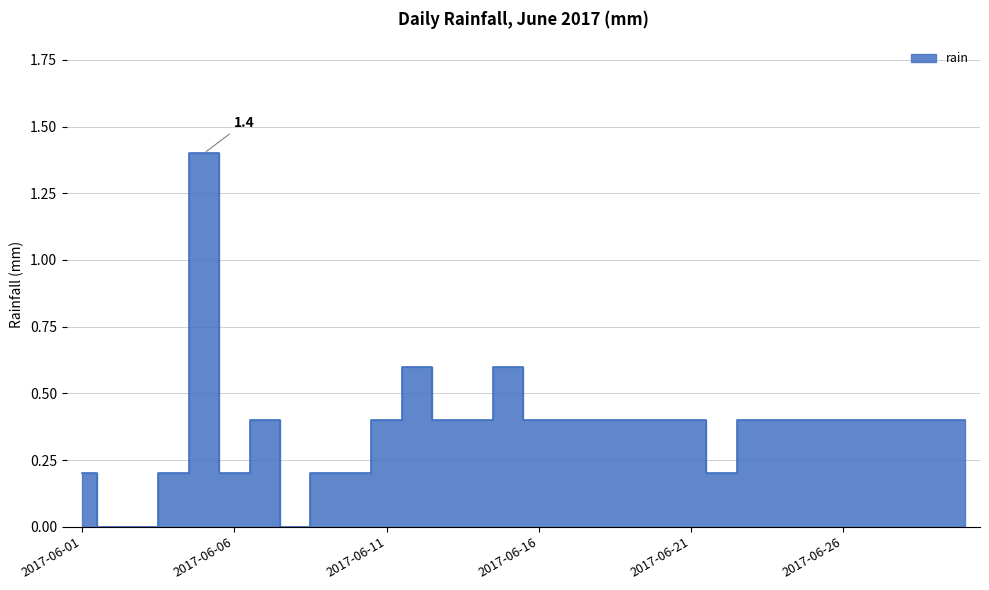

Read the value at 2017-06-29.

0.4